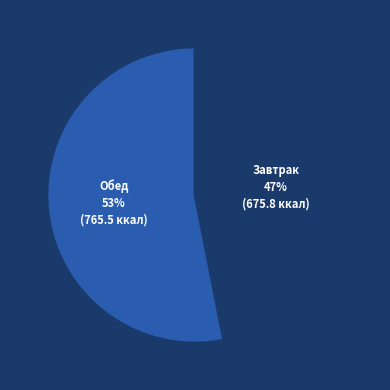

What is the largest slice in the pie chart?

Обед